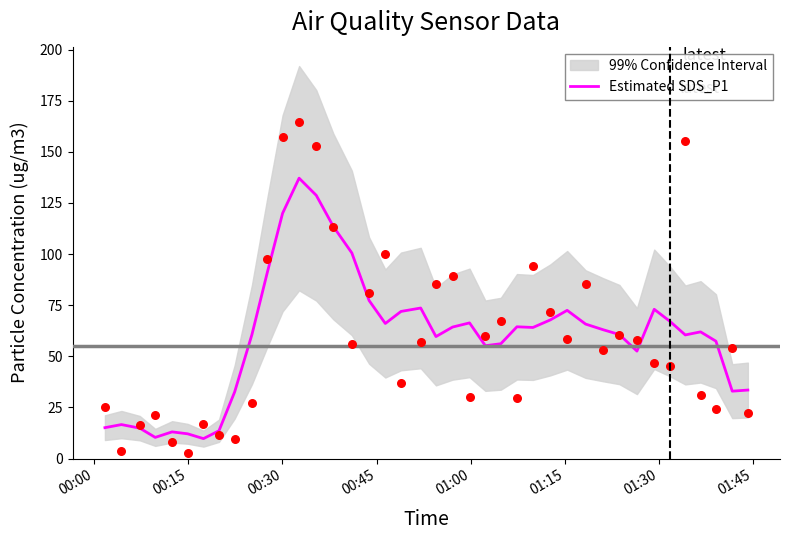

What is the highest value of the Estimated SDS_P1 series?

137.1